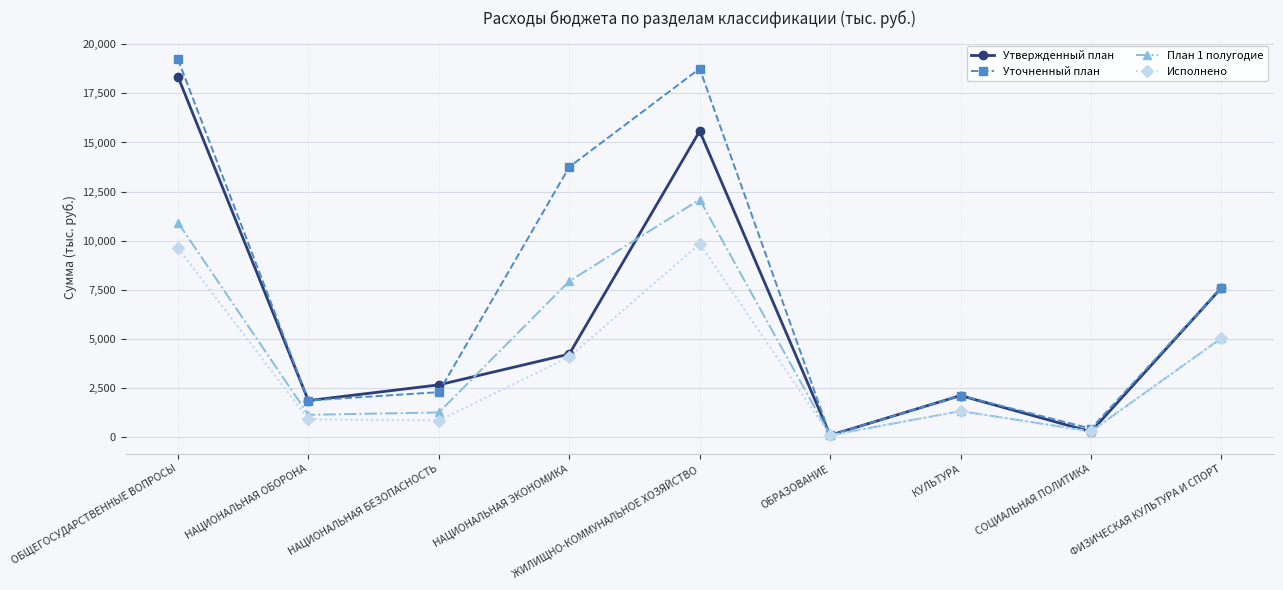

How many interior local valleys does the Исполнено series have?

3